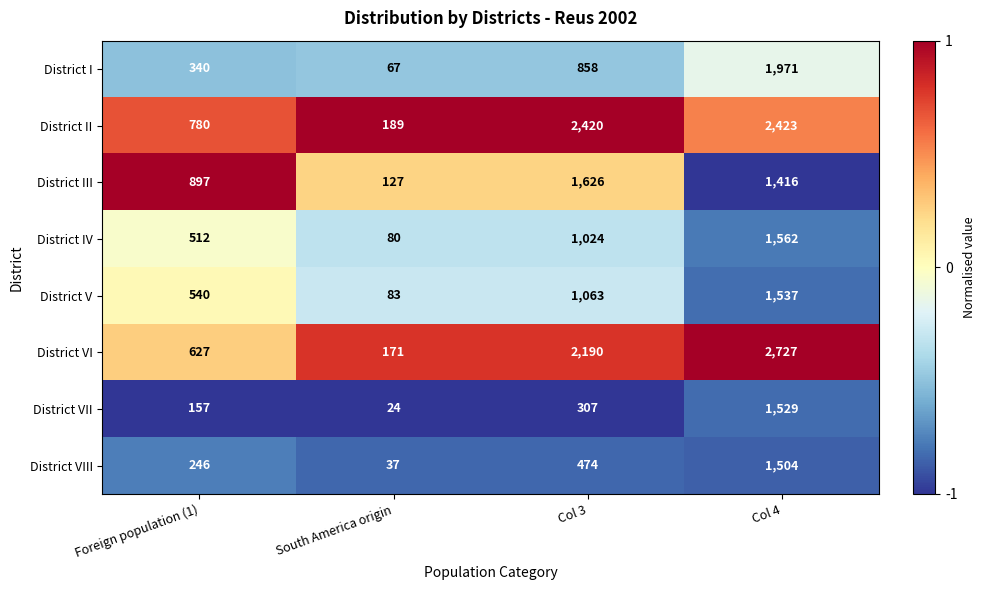

Which label corresponds to the smallest value in the chart?

South America origin